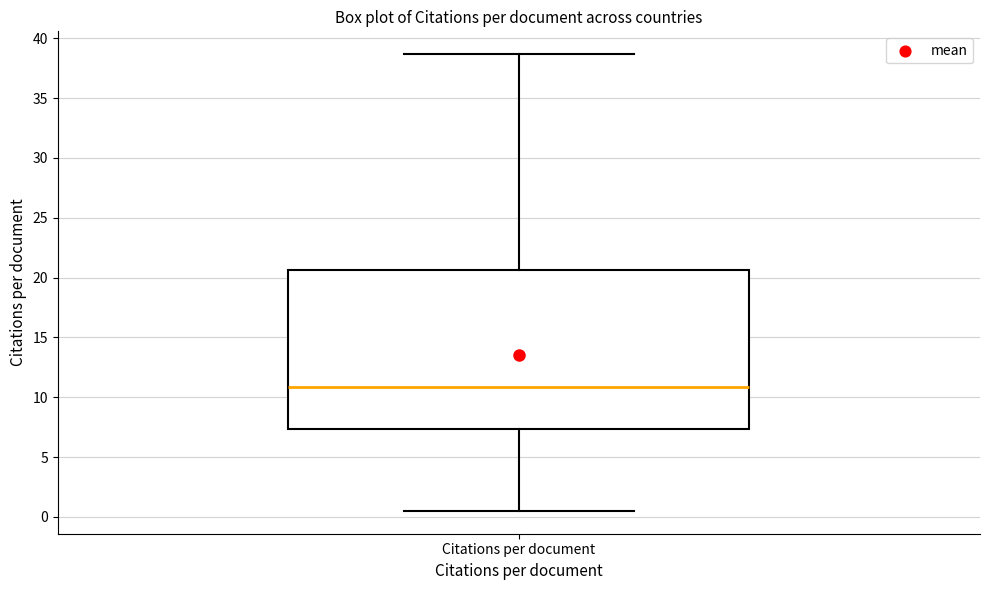

Where does the lower whisker of the box for Citations per document end on the y-axis? The values are not printed on the chart, so give them approximately, as read against the axis.

0.5